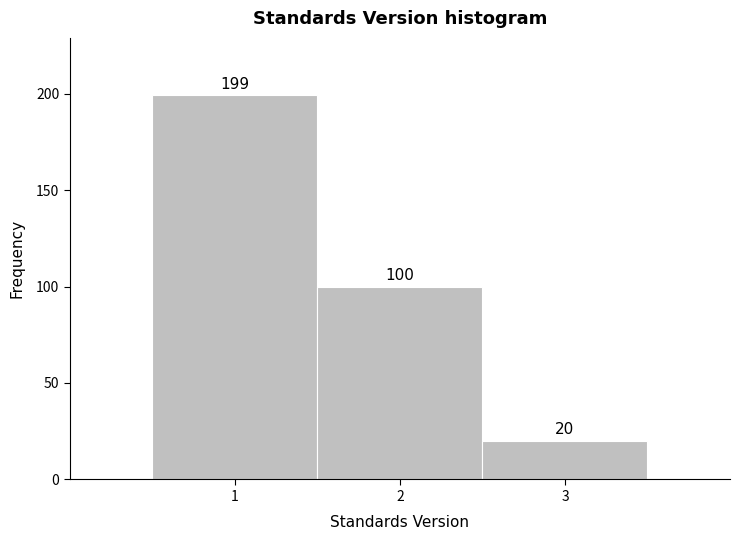

Over which range of the x-axis is the bar tallest?

0.5 to 1.5